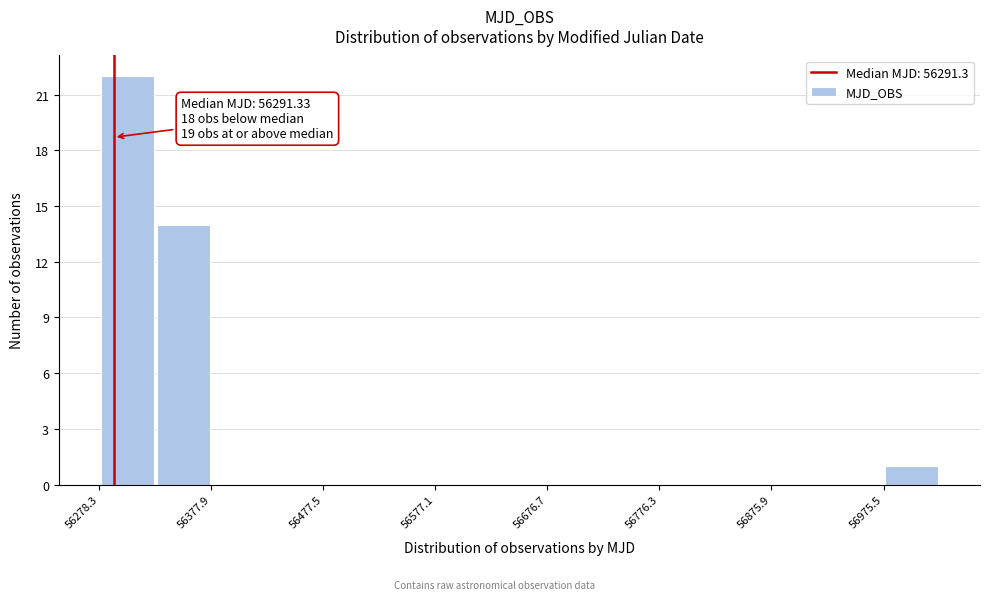

Over which range of the x-axis is the bar tallest?

56280 to 56330